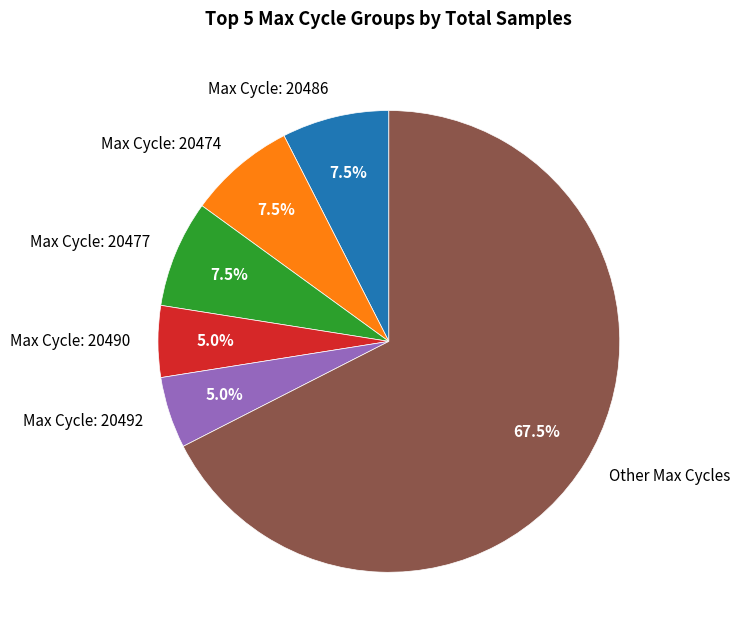

What is the ratio of the value at Max Cycle: 20490 to the value at Max Cycle: 20477?

0.7